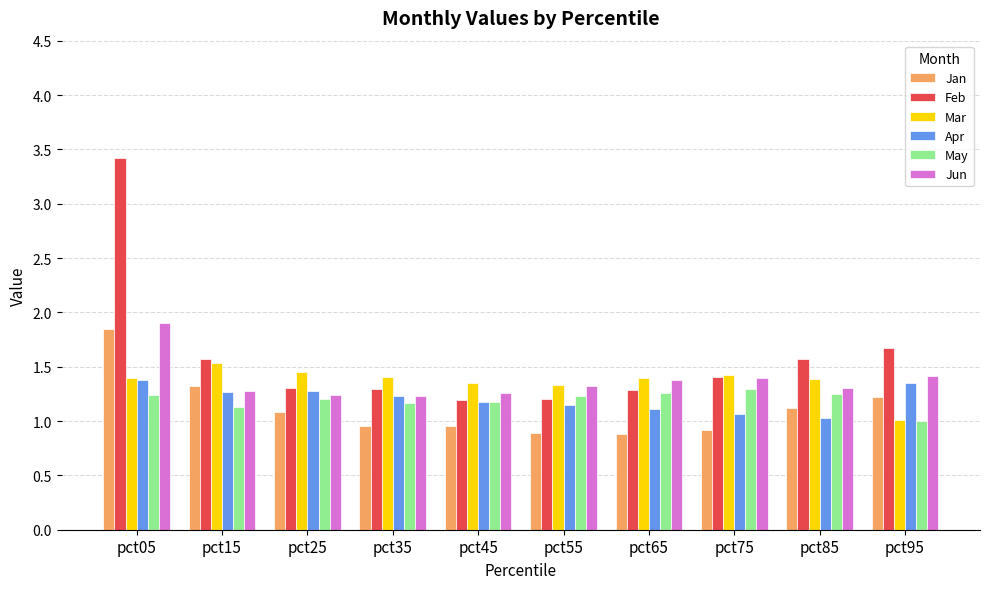

What are all the series names shown in the legend?

Jan, Feb, Mar, Apr, May, Jun